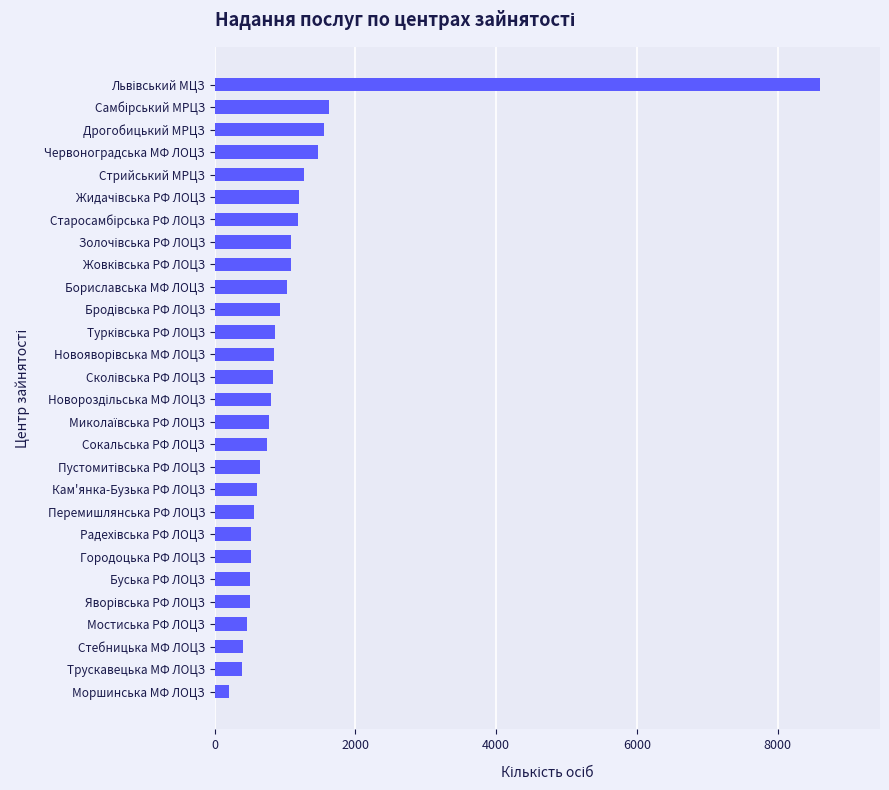

Approximately how many times larger is the value at Червоноградська МФ ЛОЦЗ compared to Городоцька РФ ЛОЦЗ?

2.8